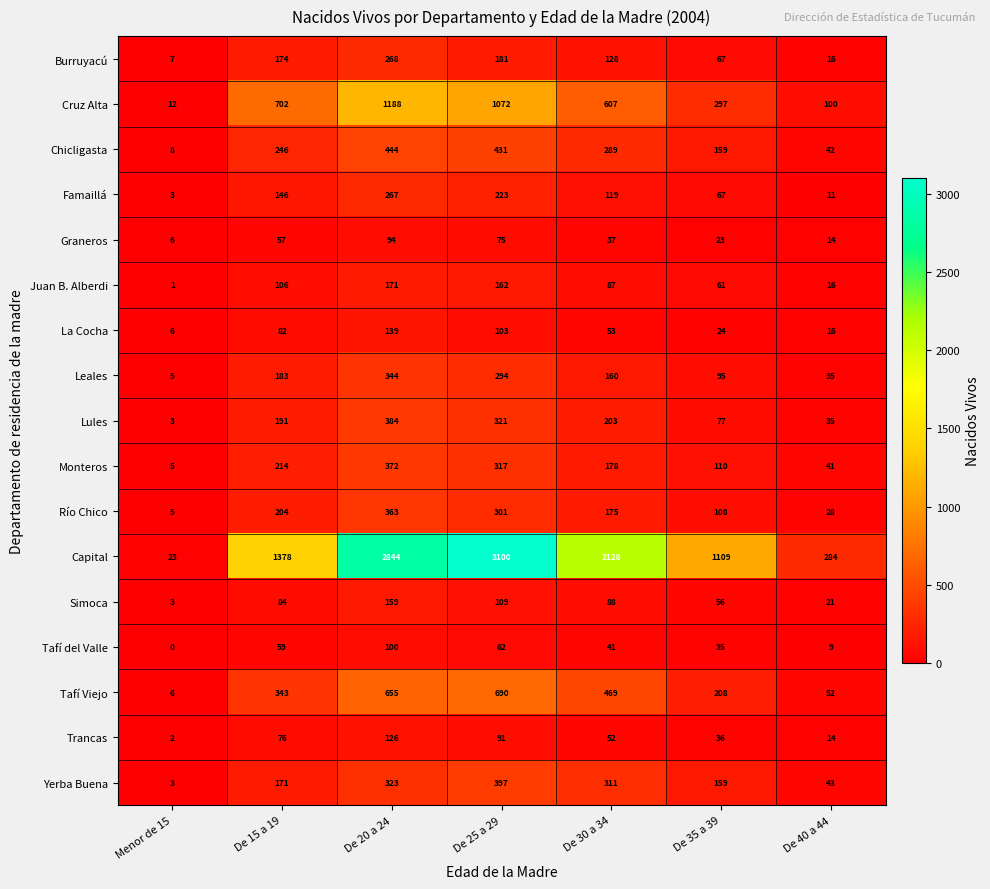

Which series changed the most between De 15 a 19 and De 40 a 44?

Capital